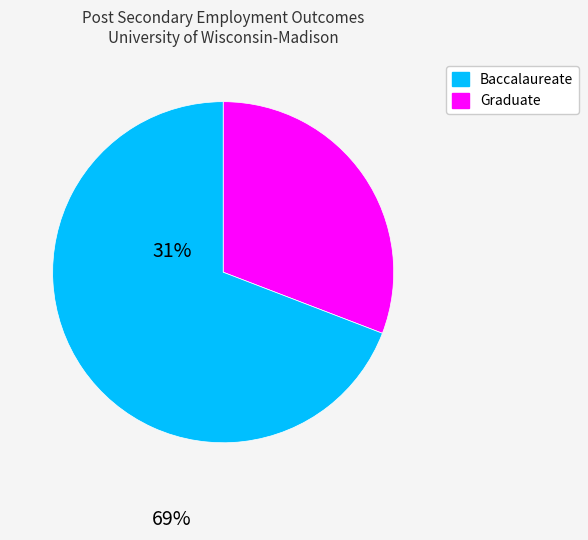

Is there a majority slice in this chart?

Yes